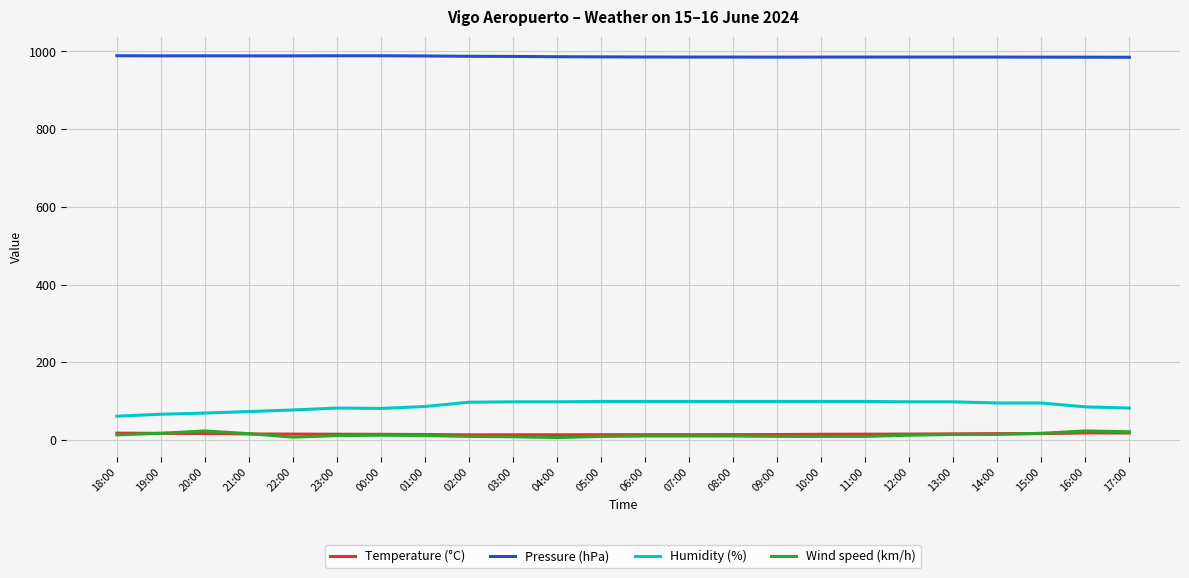

Is it true that Pressure (hPa) equals 985.6 at 13:00?

True